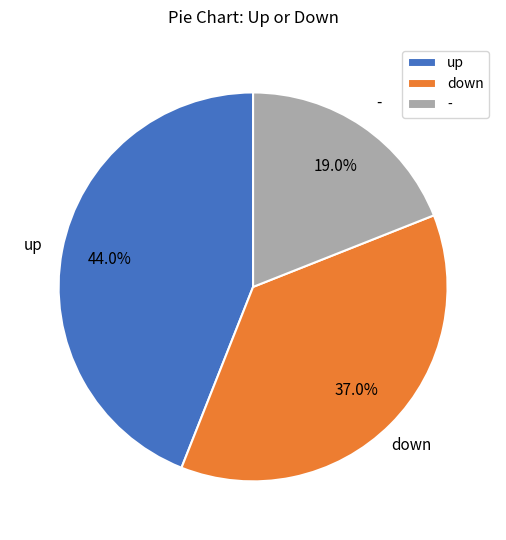

To the nearest percent, what portion does down represent?

37%